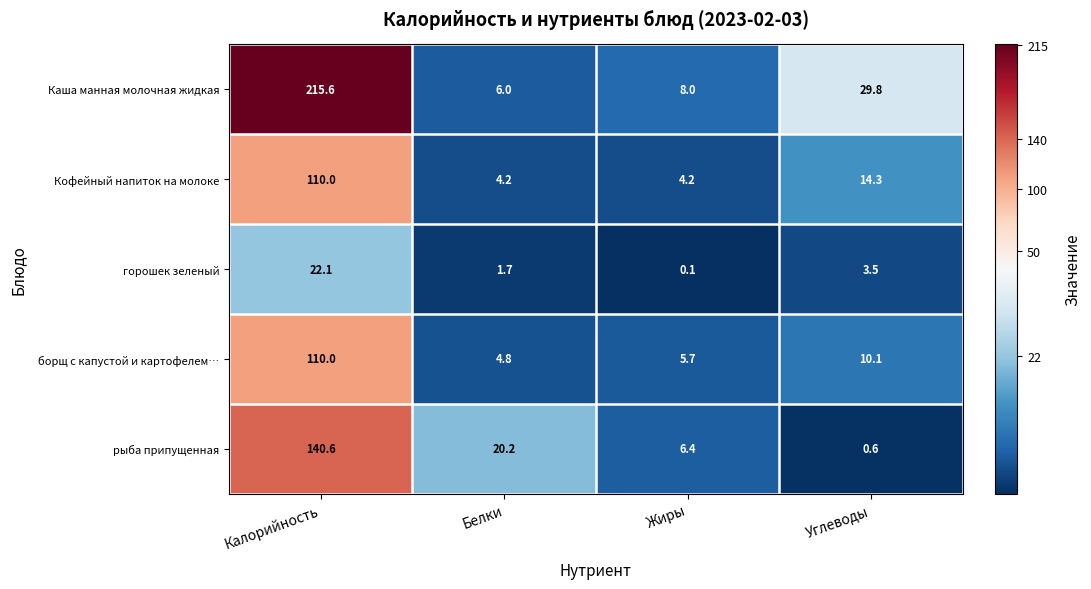

At which label does горошек зеленый first exceed 3?

Калорийность